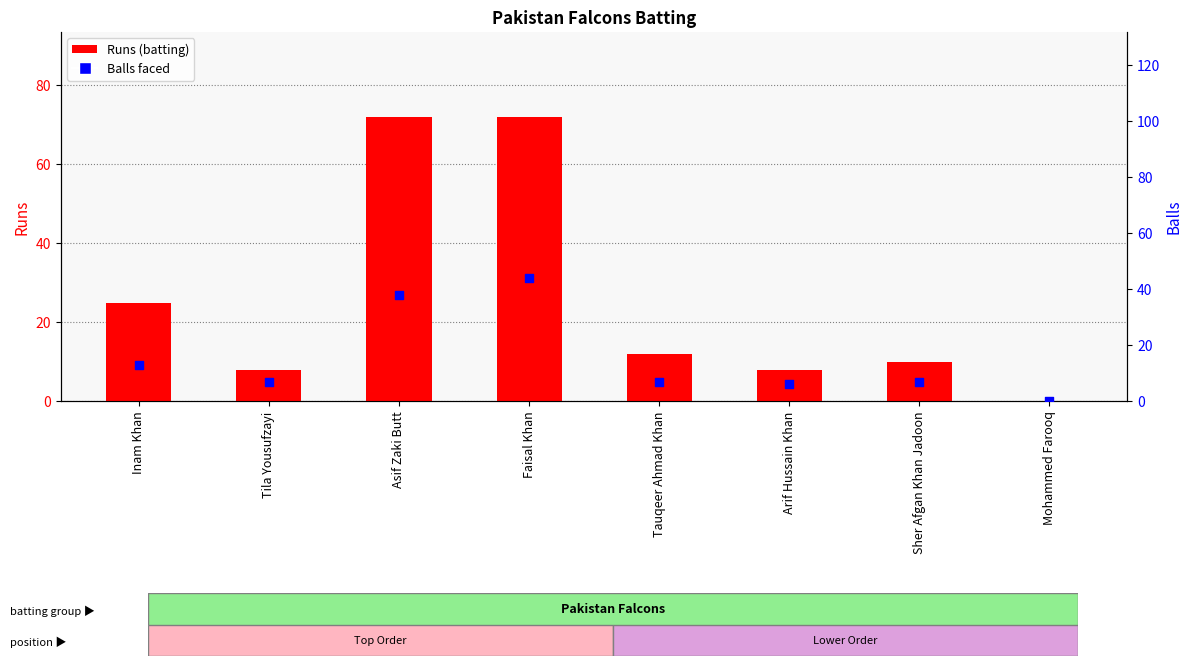

Which series contains the highest Y value?

Runs